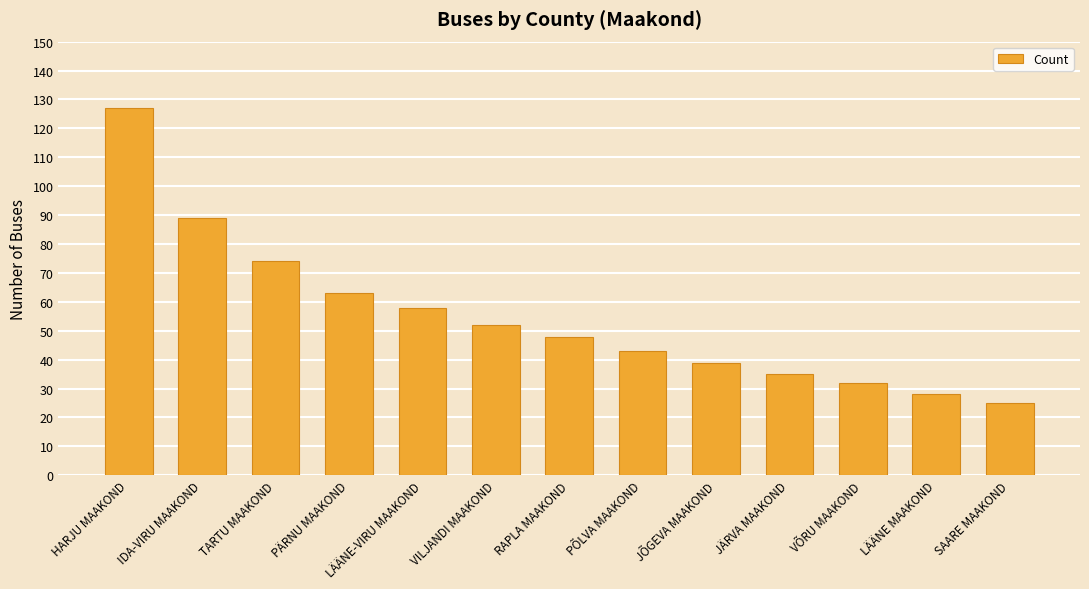

How many series are shown in this chart?

1